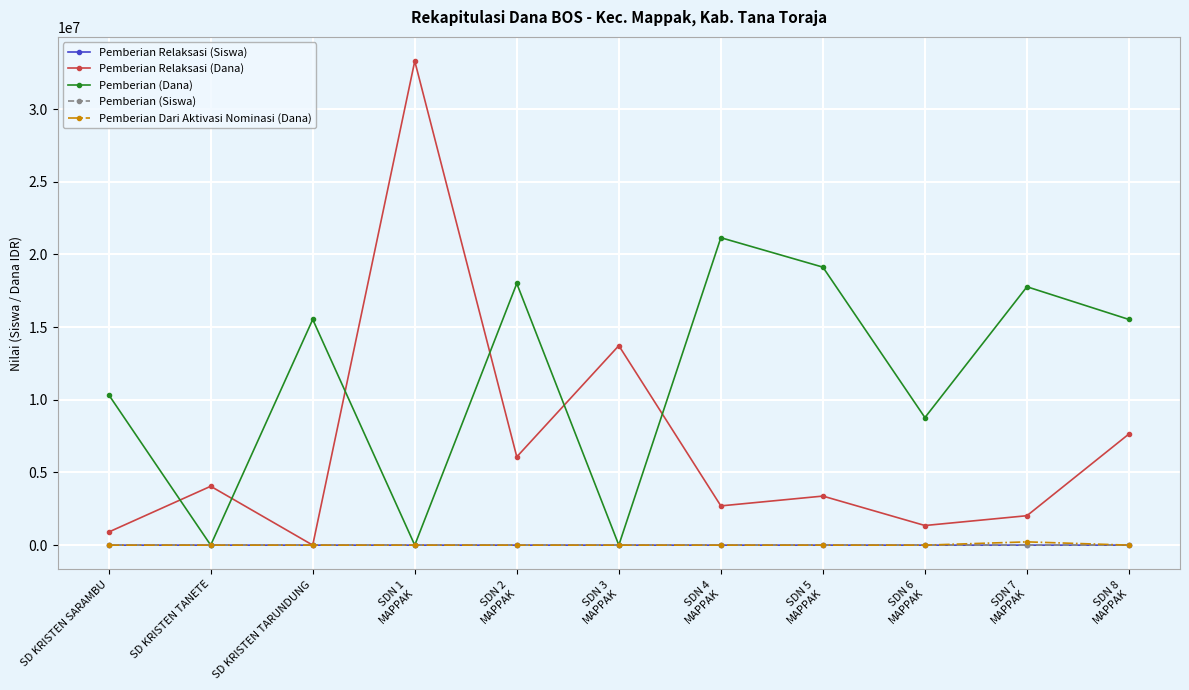

Which series has the widest spread of values?

Pemberian Relaksasi (Dana)